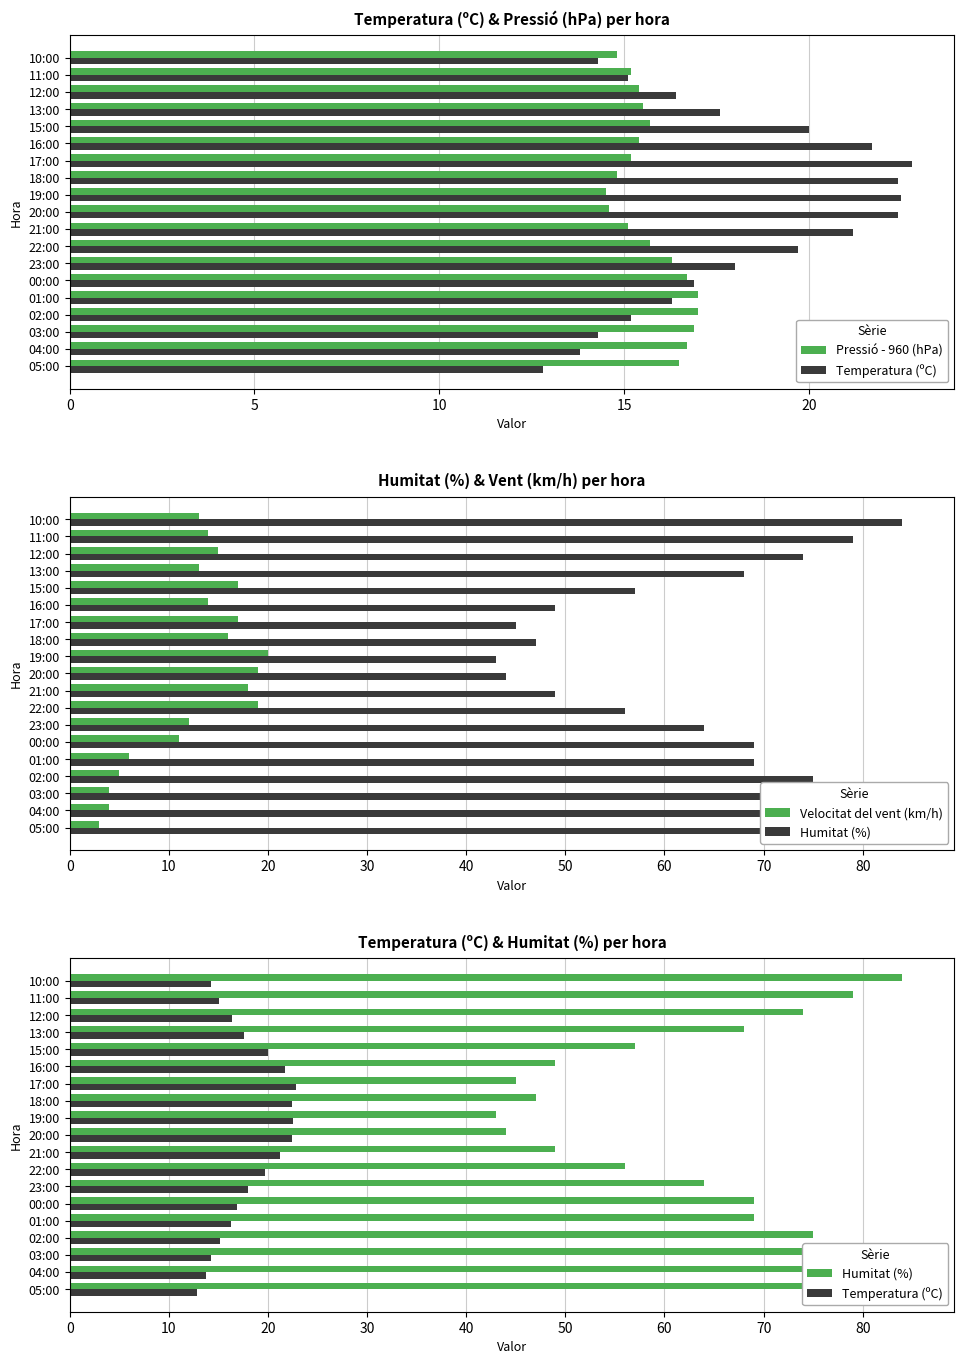

What is the difference between the second highest and minimum values in the Temperatura (ºC) series?

9.7